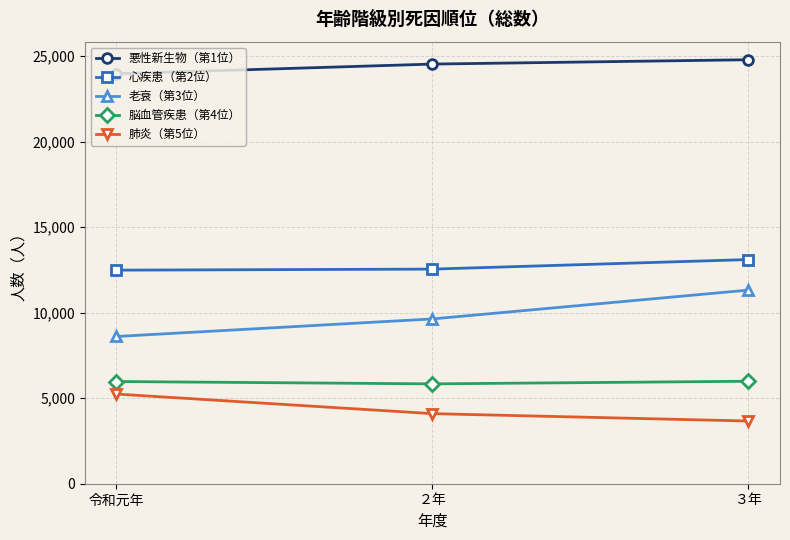

How many data points in 脳血管疾患（第4位） are less than 5976?

1